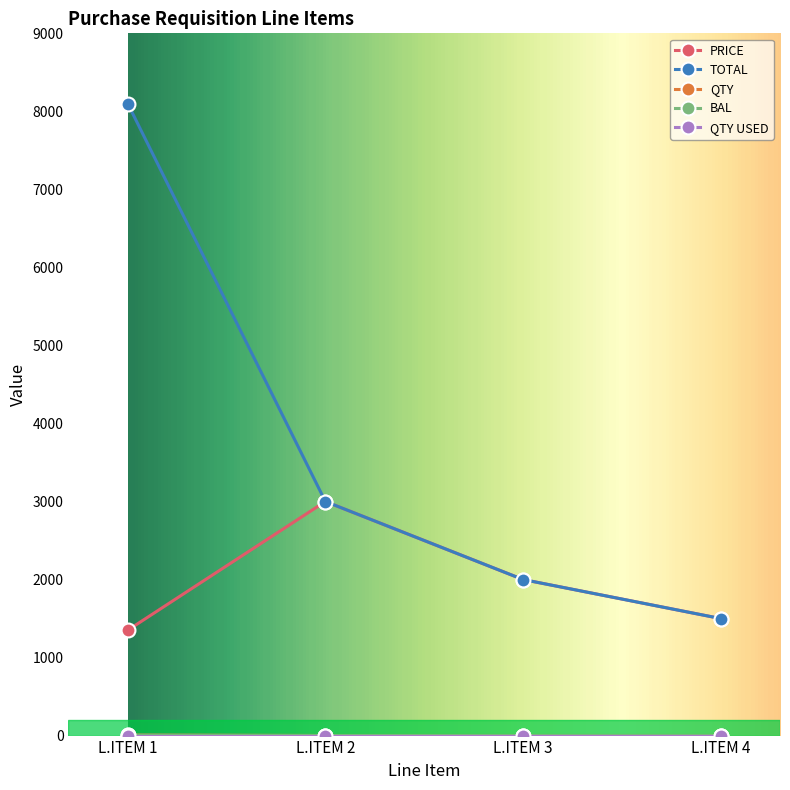

What is the value of the PRICE point at the 3rd from the left?

2000